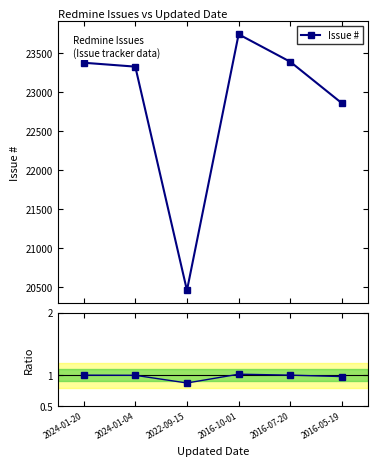

What is the maximum value for Ratio to first?

1.0